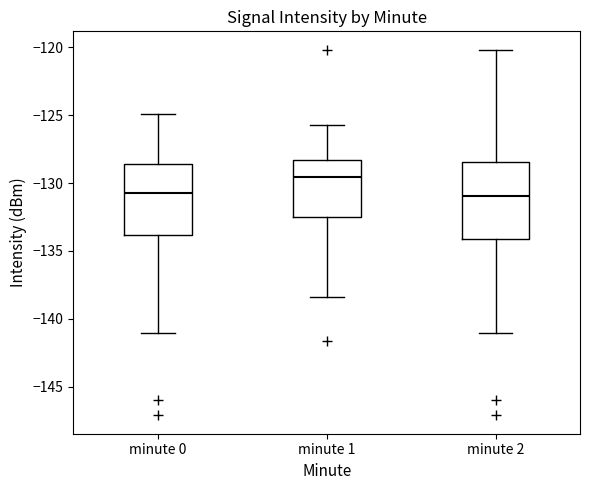

Reading left to right, read every box against the y-axis: the position of its median line, the range the box covers, and the ends of its whiskers. The values are not printed on the chart, so give them approximately, as read against the axis.

minute 0: median -131.0, box -134.0 to -128.5, whiskers -141.0 to -125.0
minute 1: median -129.5, box -132.5 to -128.5, whiskers -138.5 to -125.5
minute 2: median -131.0, box -134.0 to -128.5, whiskers -141.0 to -120.0